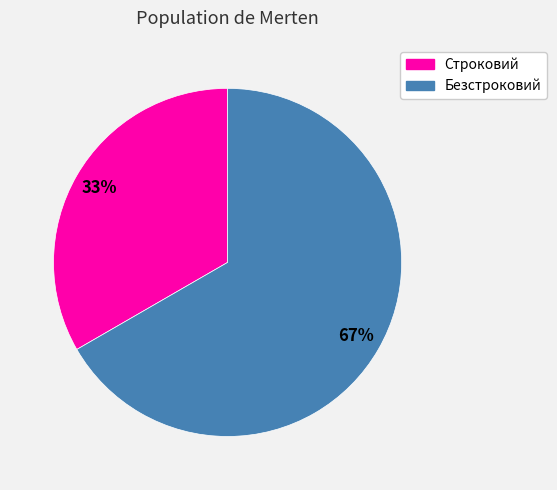

What is the largest slice in the pie chart?

Безстроковий